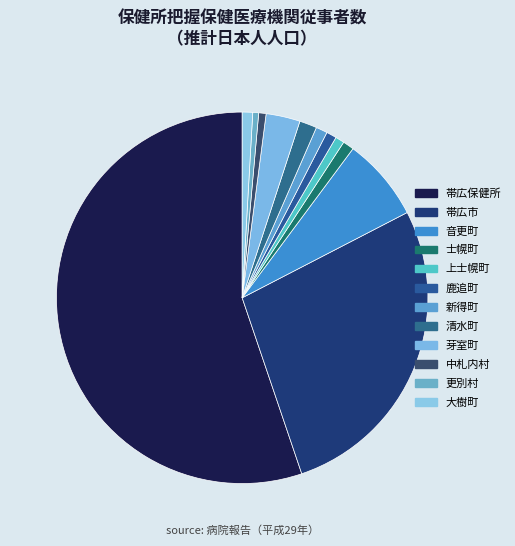

Is it true that 鹿追町 is 11% of the pie?

False